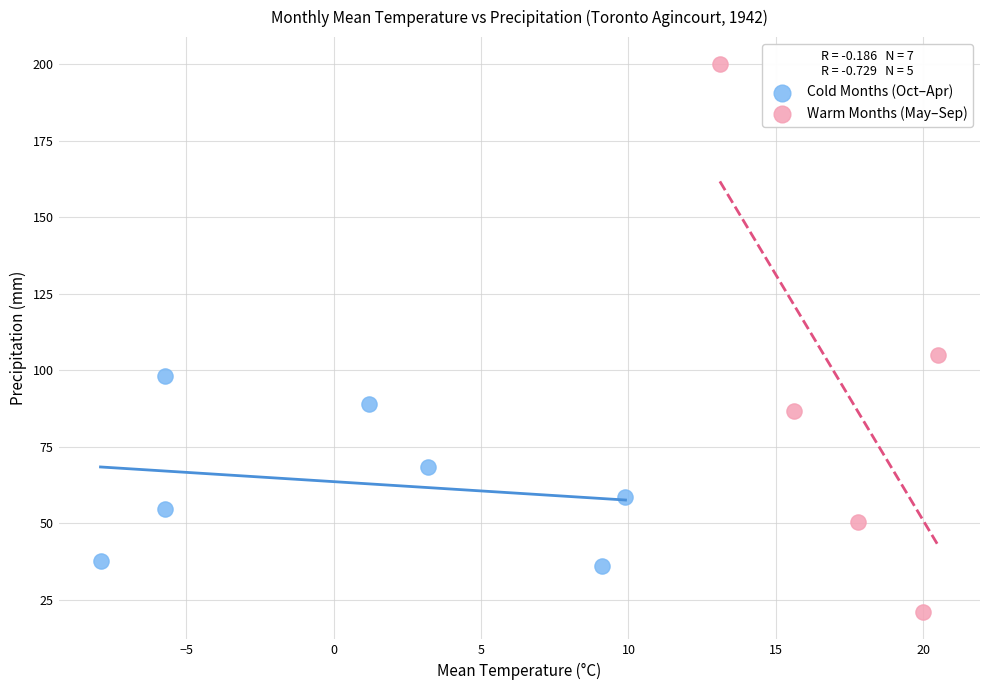

Which series has the largest Y range (max minus min)?

Warm Months (May–Sep)